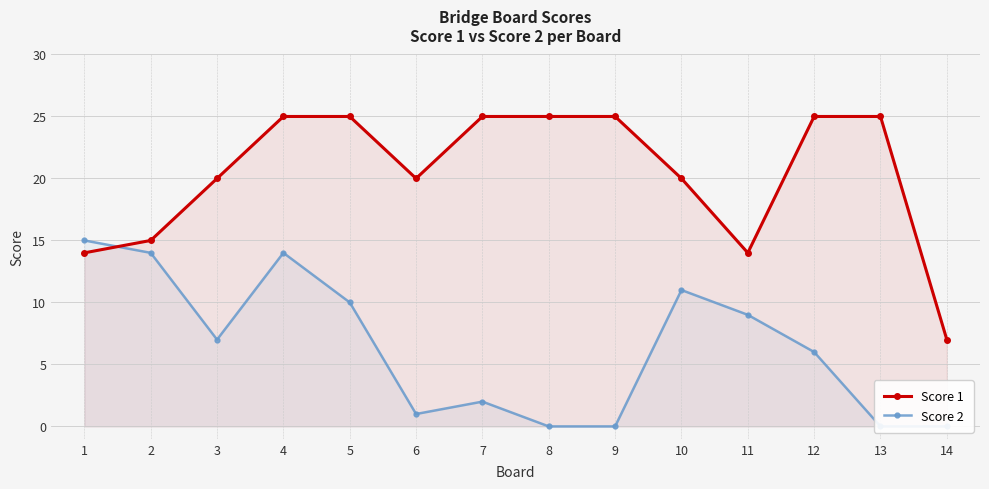

Between 7 and 10, which series saw the biggest shift?

Score 2